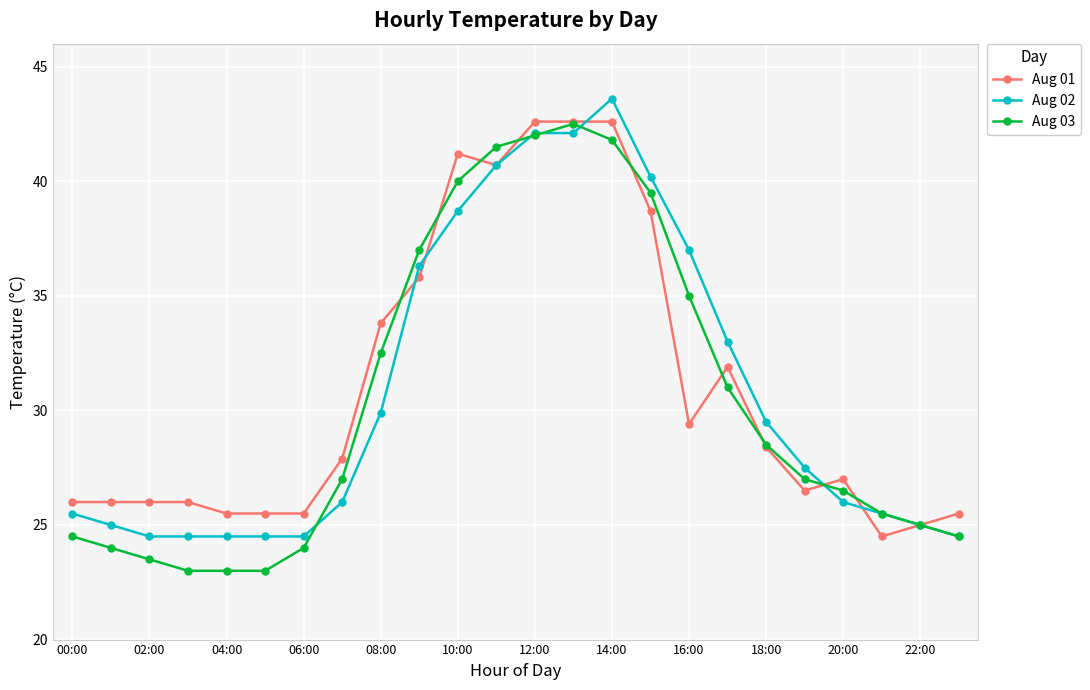

What is the value of the Aug 02 point at the 18th from the left?

33.0